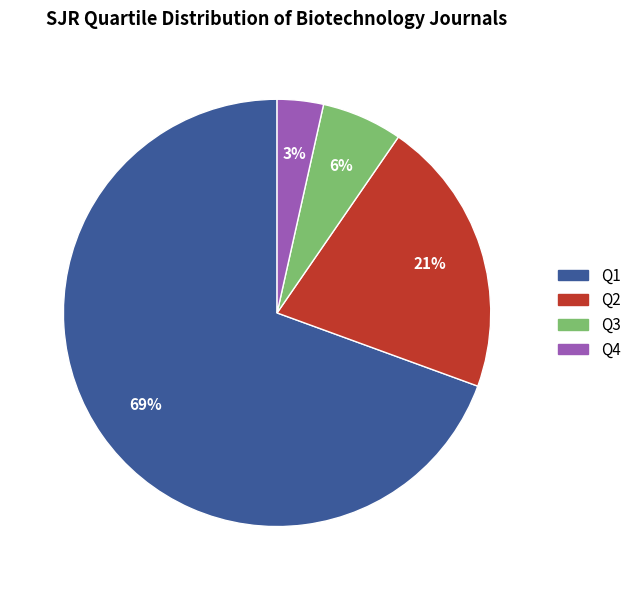

Rank the categories by value from lowest to highest.

Q4, Q3, Q2, Q1